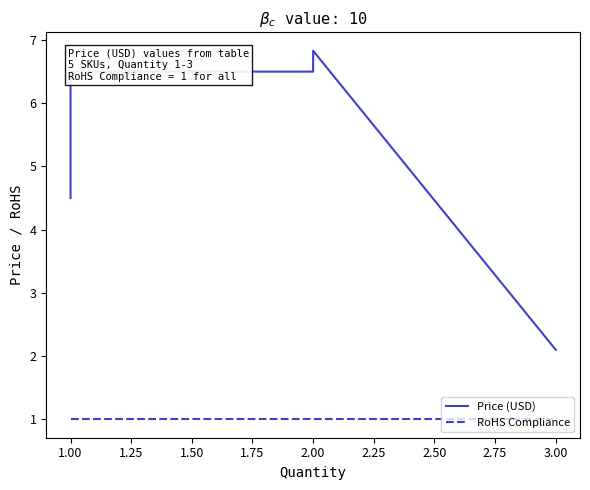

True or false: RoHS Compliance and Price (USD) intersect in this chart.

False